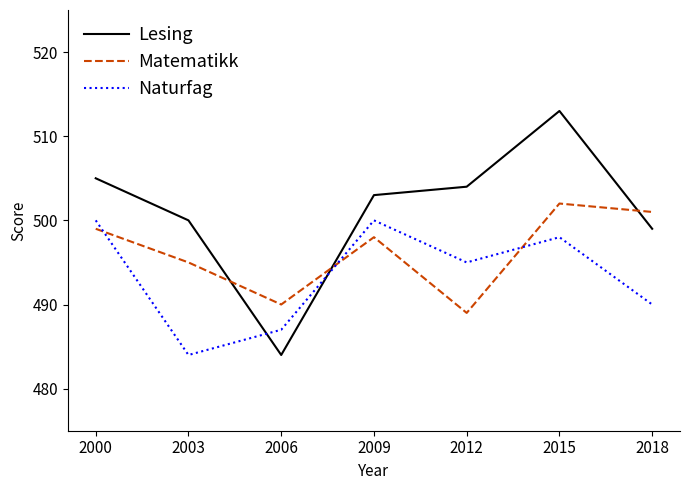

What is the difference between the highest and lowest values at 2000?

6